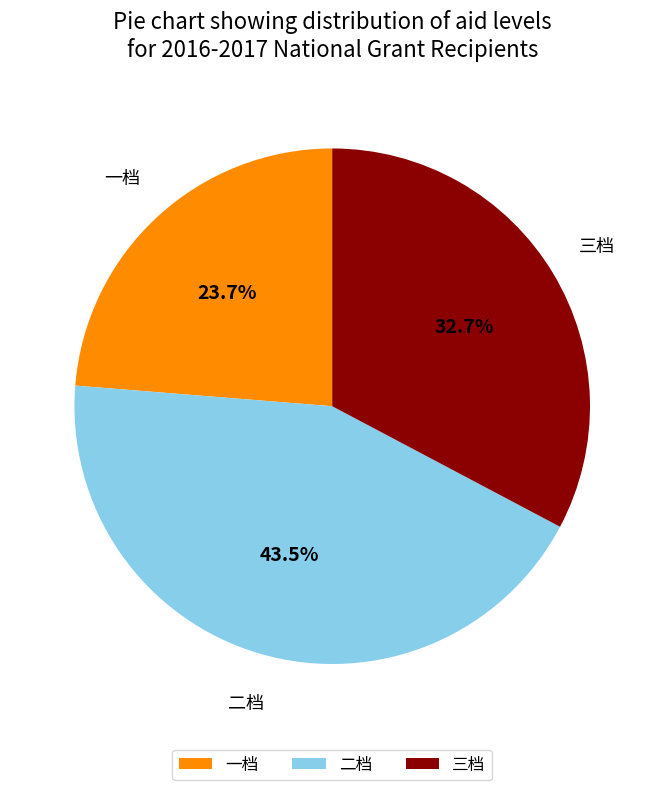

What is the largest slice in the pie chart?

二档